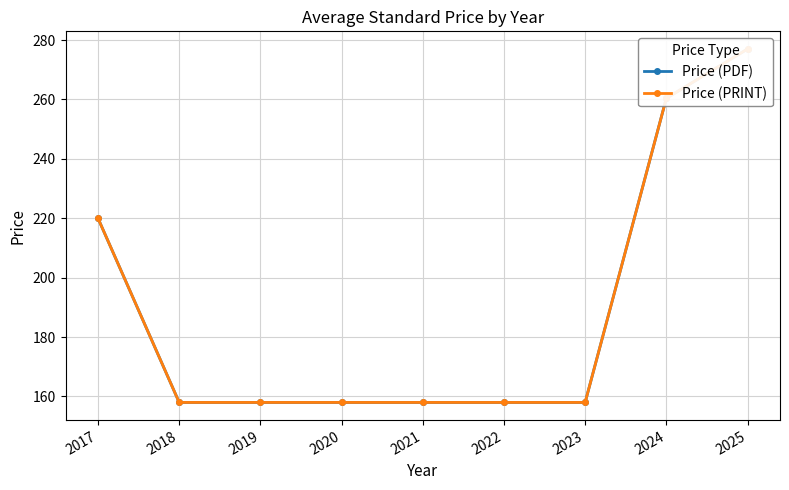

List the series in order of their peak value, lowest first.

Price (PDF), Price (PRINT)